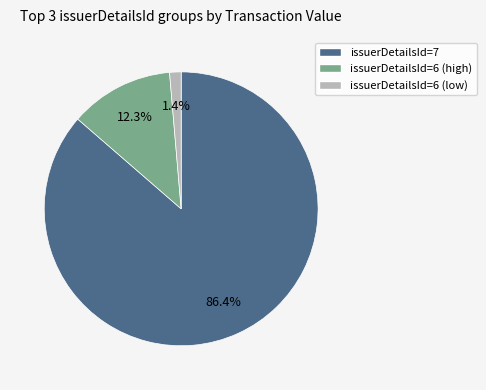

How many segments does this pie chart have?

3